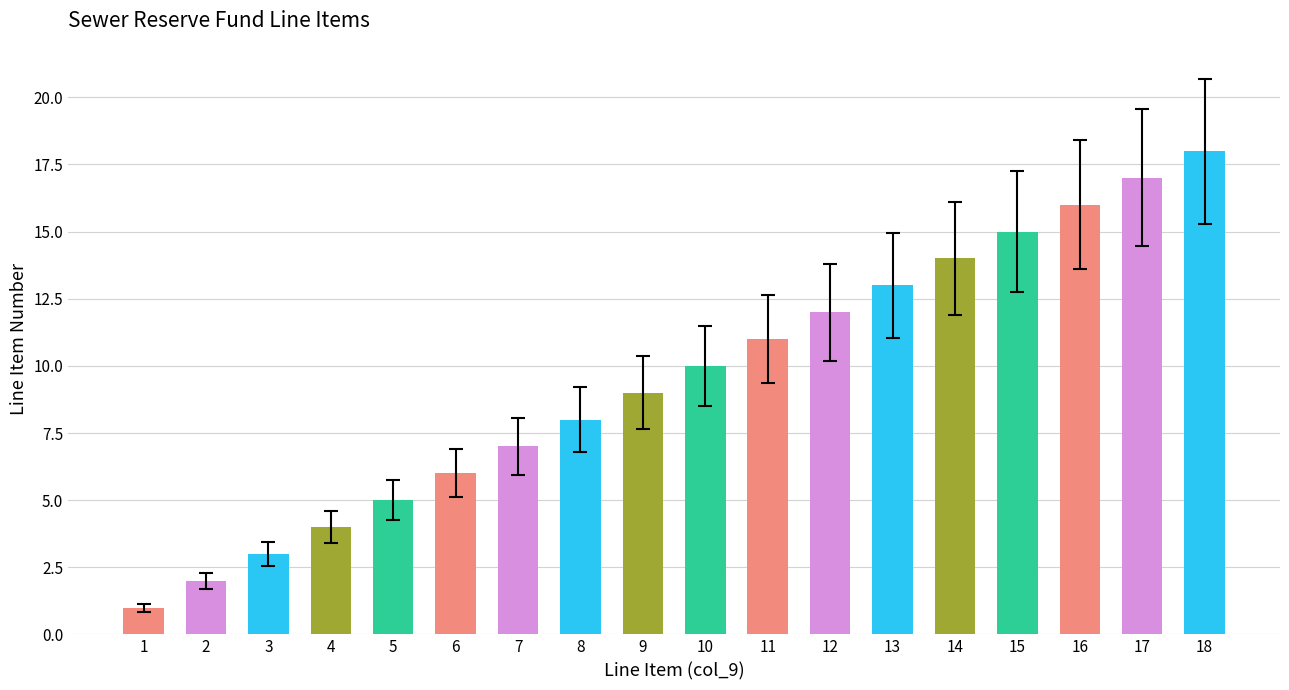

How many data points does each series have?

18